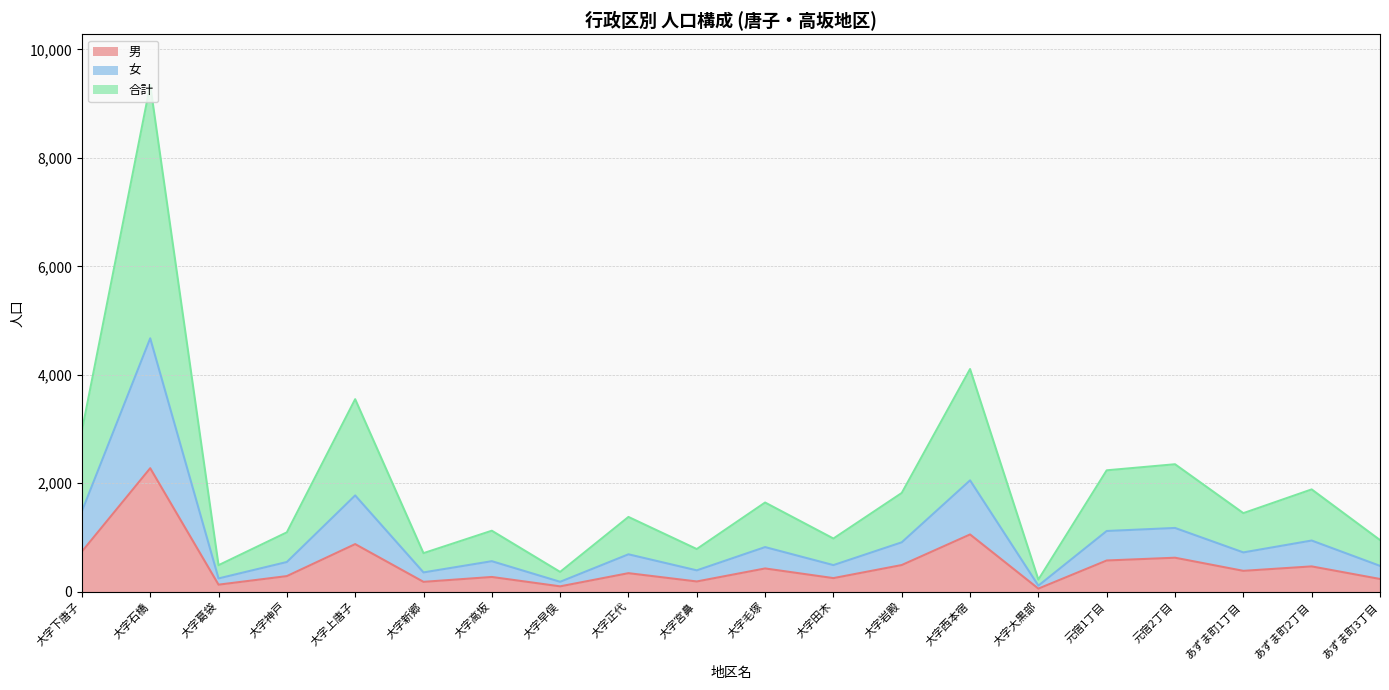

Which has a higher value, 大字宮鼻 or 大字石橋?

大字石橋